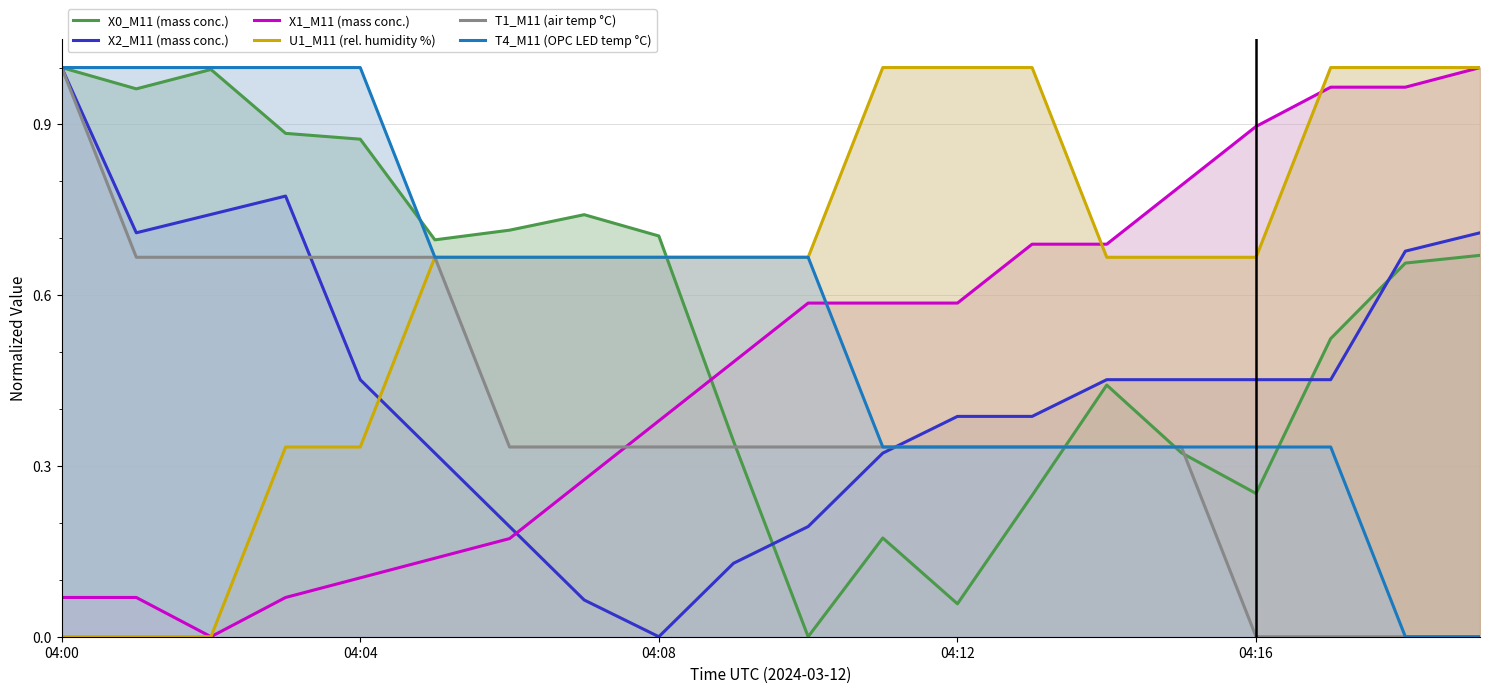

What is the average value of the U1_M11 (rel. humidity %) series?

0.6